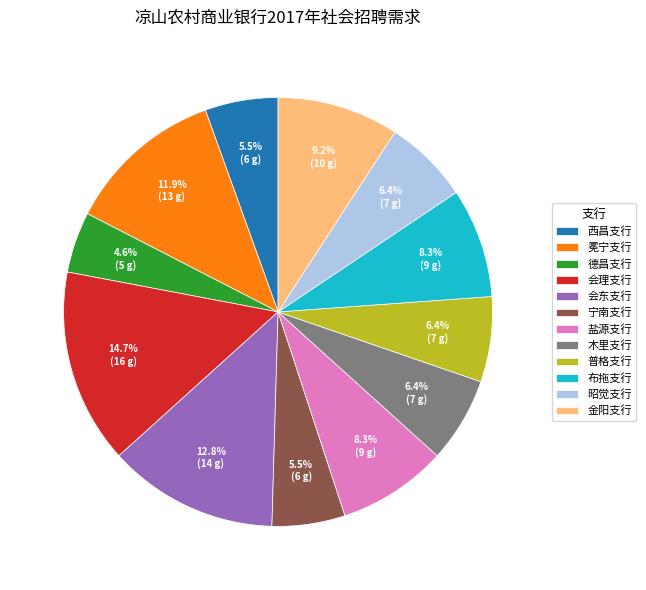

To the nearest percent, what is the difference between the largest and smallest slice percentages?

10%